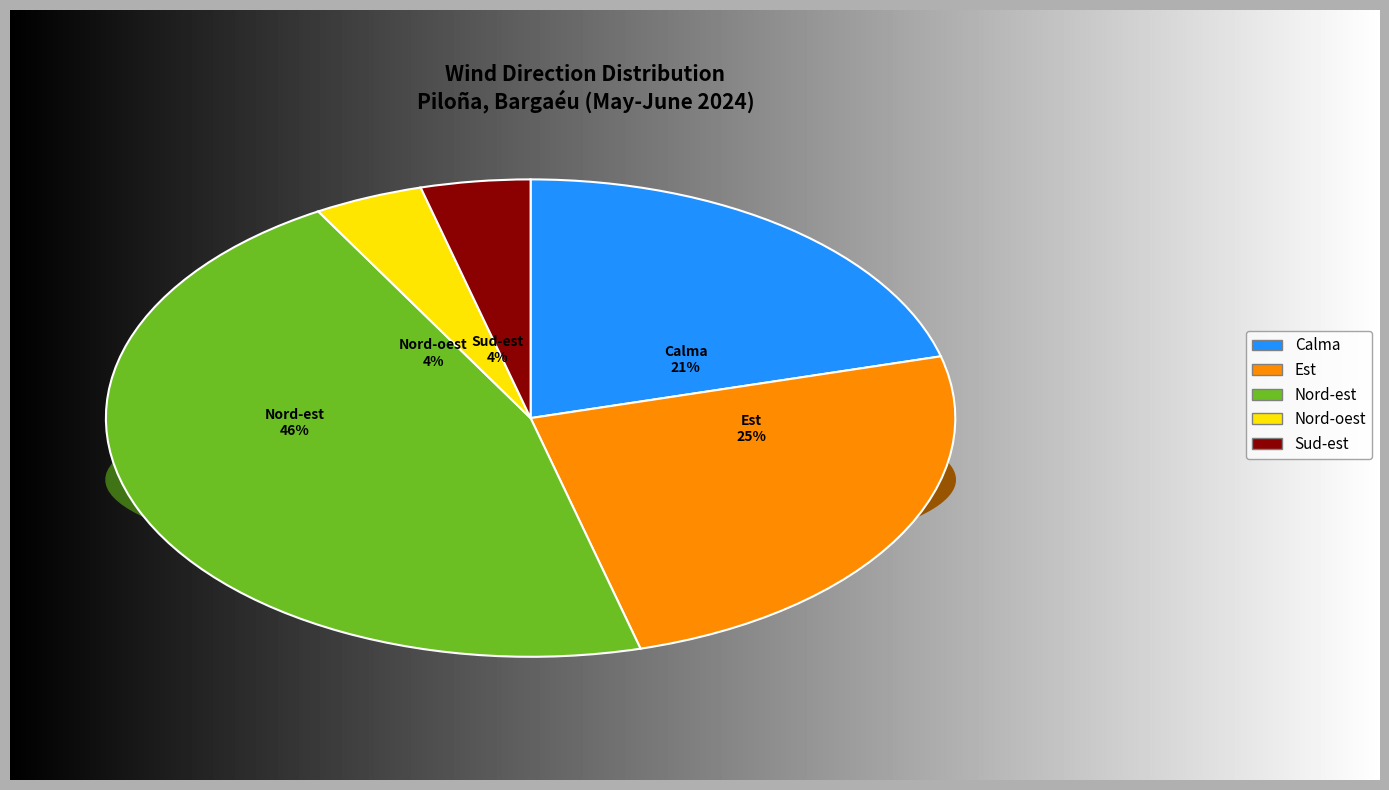

What percentage do Est and Nord-oest together represent?

29.2%